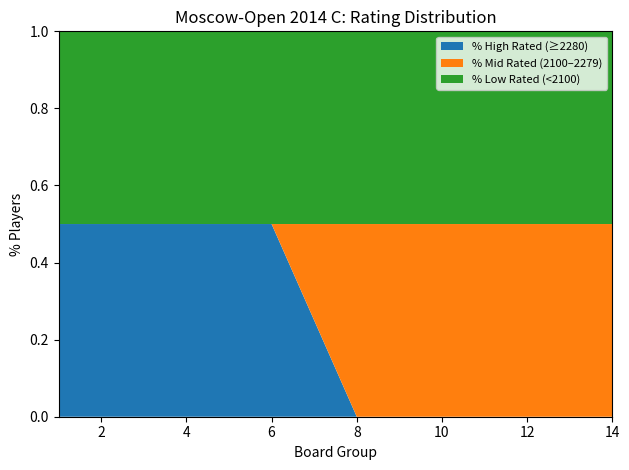

What is the highest value of the % High Rated (≥2280) series?

0.5